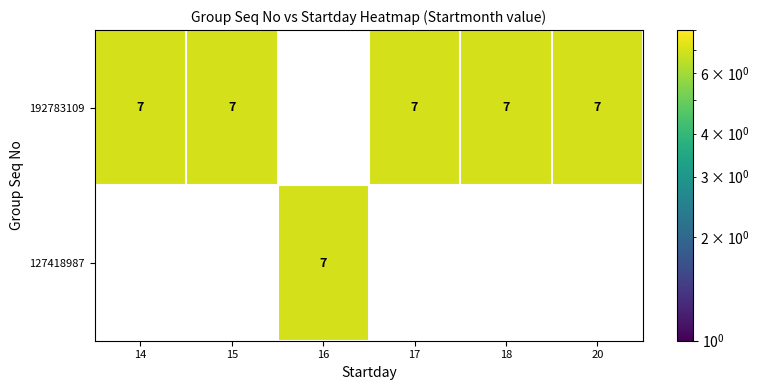

Rank the series at 15 from lowest to highest value.

127418987, 192783109